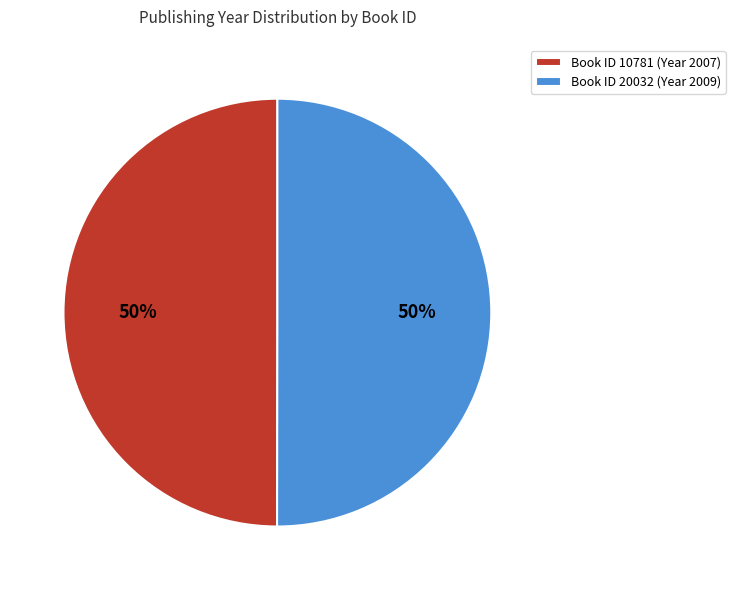

True or false: Book ID 10781 (Year 2007) accounts for 50% of the total.

True